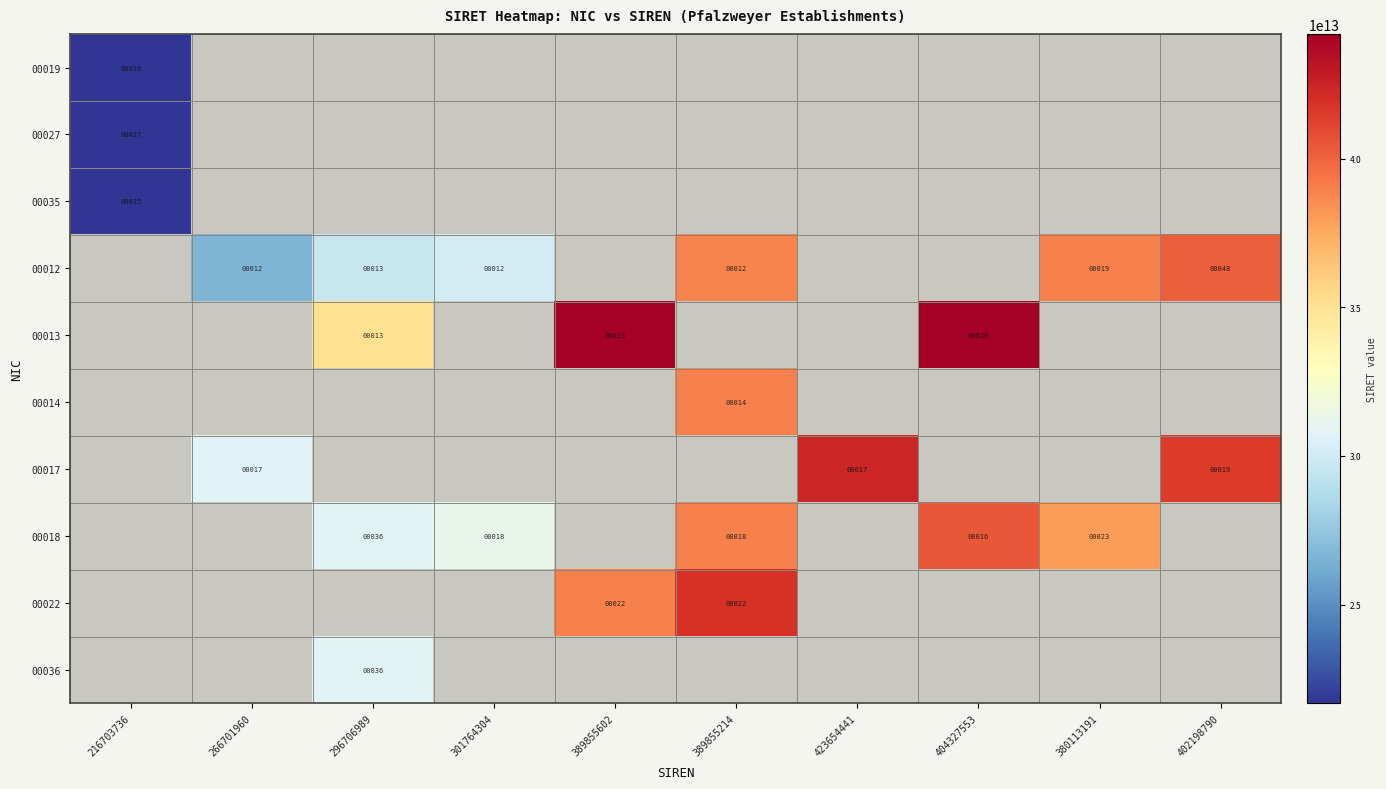

The 00013 series shows 5 at 404327553. True or false?

False